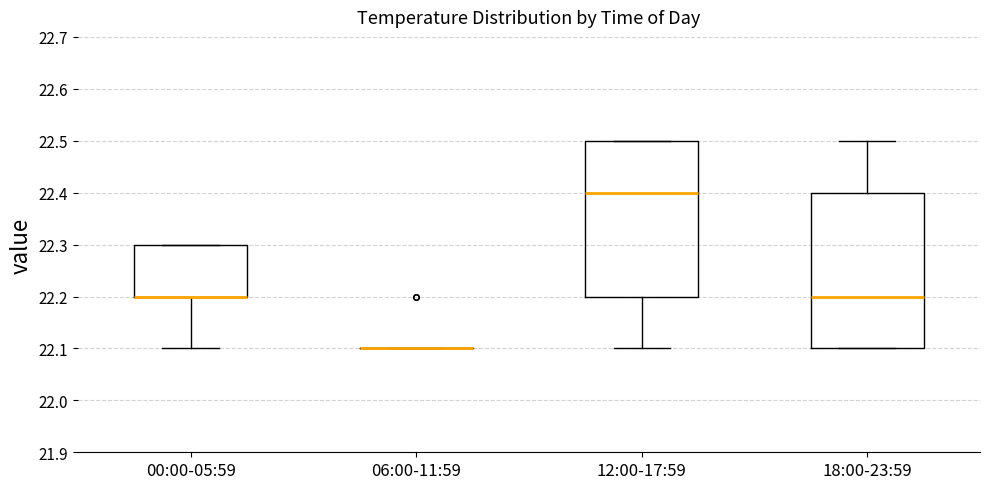

Reading left to right, transcribe this box plot: for each box, give where its median line is, the range the box spans, and where its two whiskers end, as read against the y-axis. The values are not printed on the chart, so give them approximately, as read against the axis.

00:00-05:59: median 22.2 (drawn on the box's lower edge), box 22.2 to 22.3, whiskers 22.1 to 22.3
06:00-11:59: box collapsed to a line at 22.1, whiskers 22.1 to 22.1
12:00-17:59: median 22.4, box 22.2 to 22.5, whiskers 22.1 to 22.5
18:00-23:59: median 22.2, box 22.1 to 22.4, whiskers 22.1 to 22.5